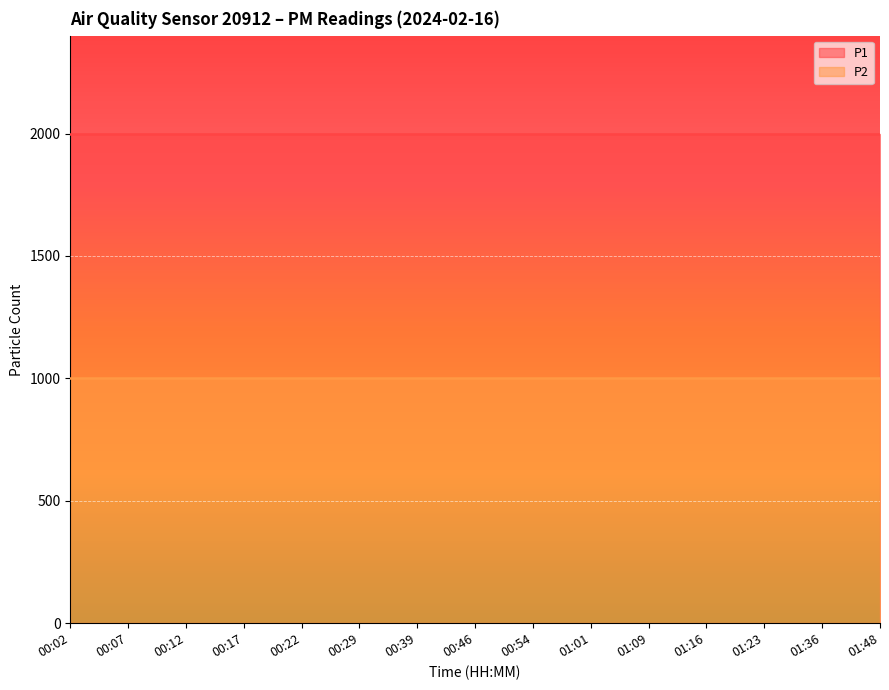

What are all the series names shown in the legend?

P1, P2